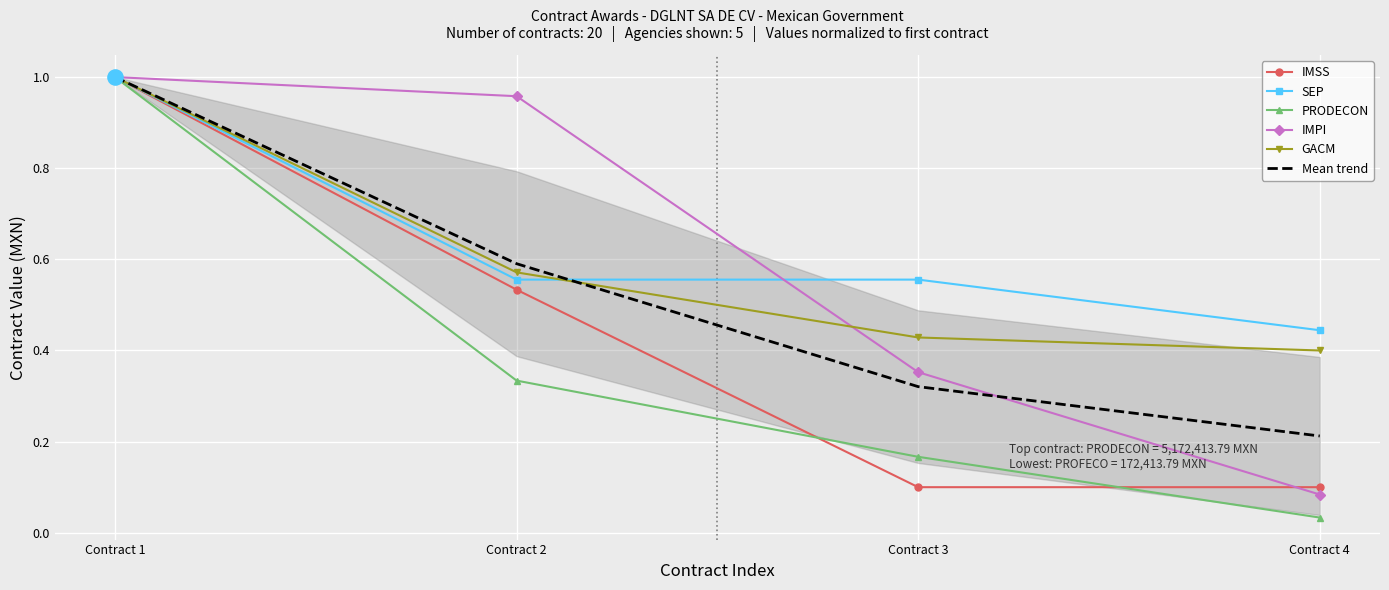

Is the value of PRODECON at Contract 2 greater than the value of SEP at Contract 3?

No